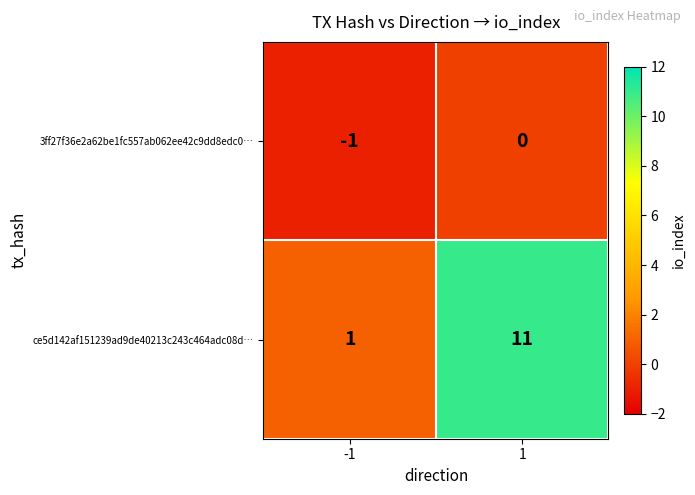

List the series in order of their peak value, lowest first.

3ff27f36e2a62be1fc557ab062ee42c9dd8edc0…, ce5d142af151239ad9de40213c243c464adc08d…